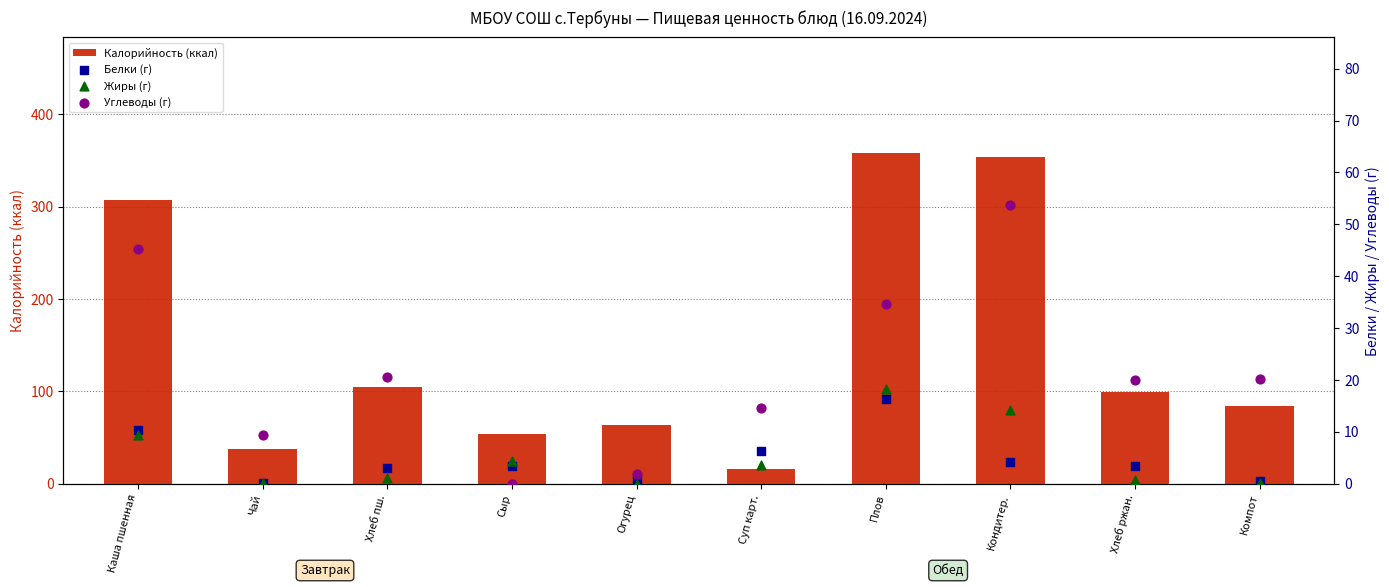

What is the total value across all series at Плов?

427.2